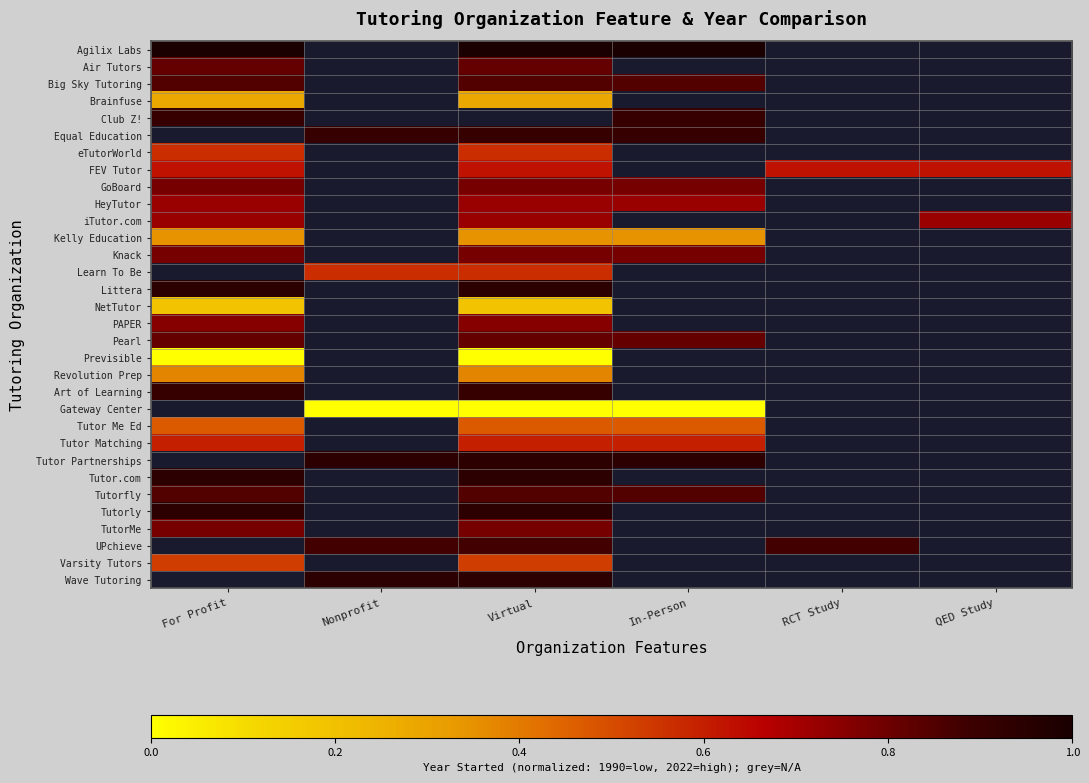

At which label does Gateway Center reach its peak?

For Profit